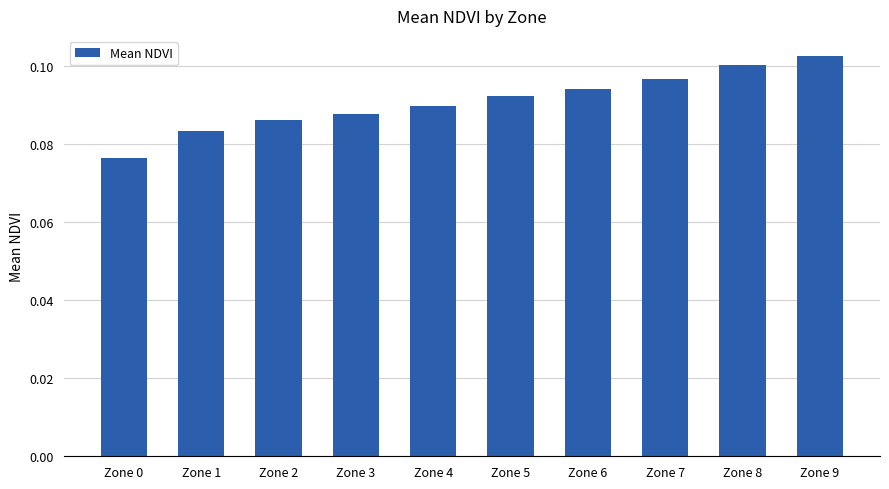

Between Zone 1 and Zone 3, which is larger?

Zone 3